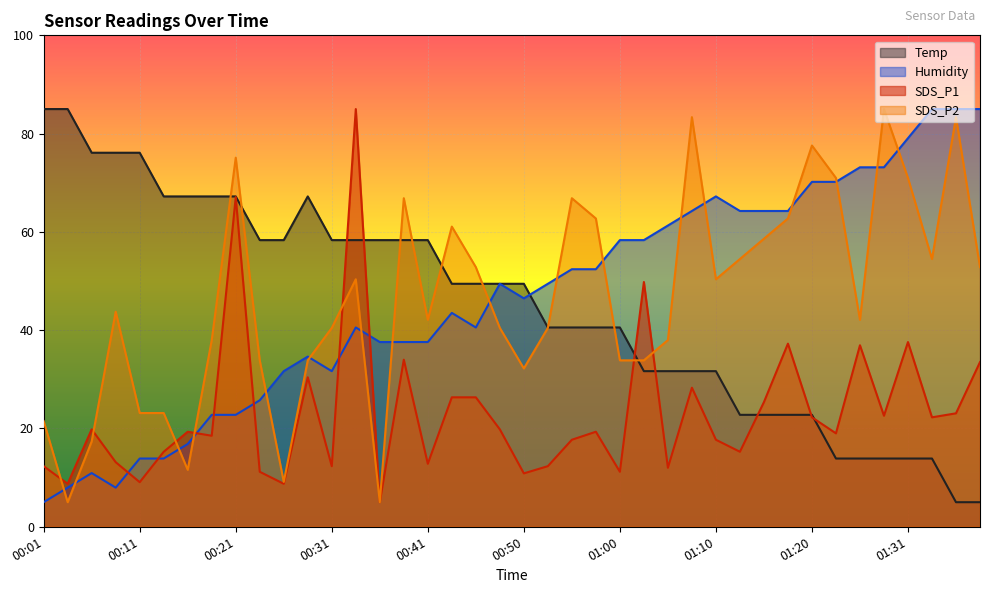

How many lines are shown in the chart?

4